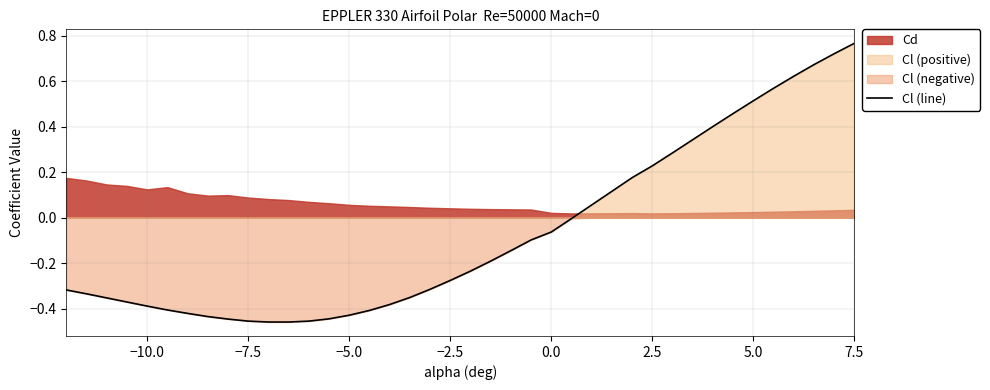

Which category has the highest value in the Cl (line) series?

7.5